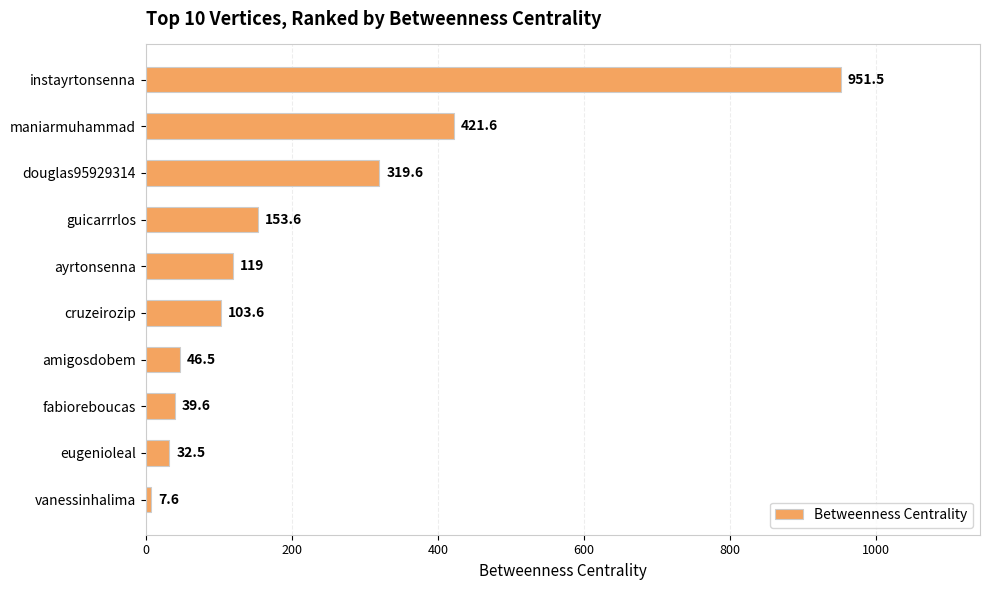

What is the value of the 9th bar from the top?

32.5